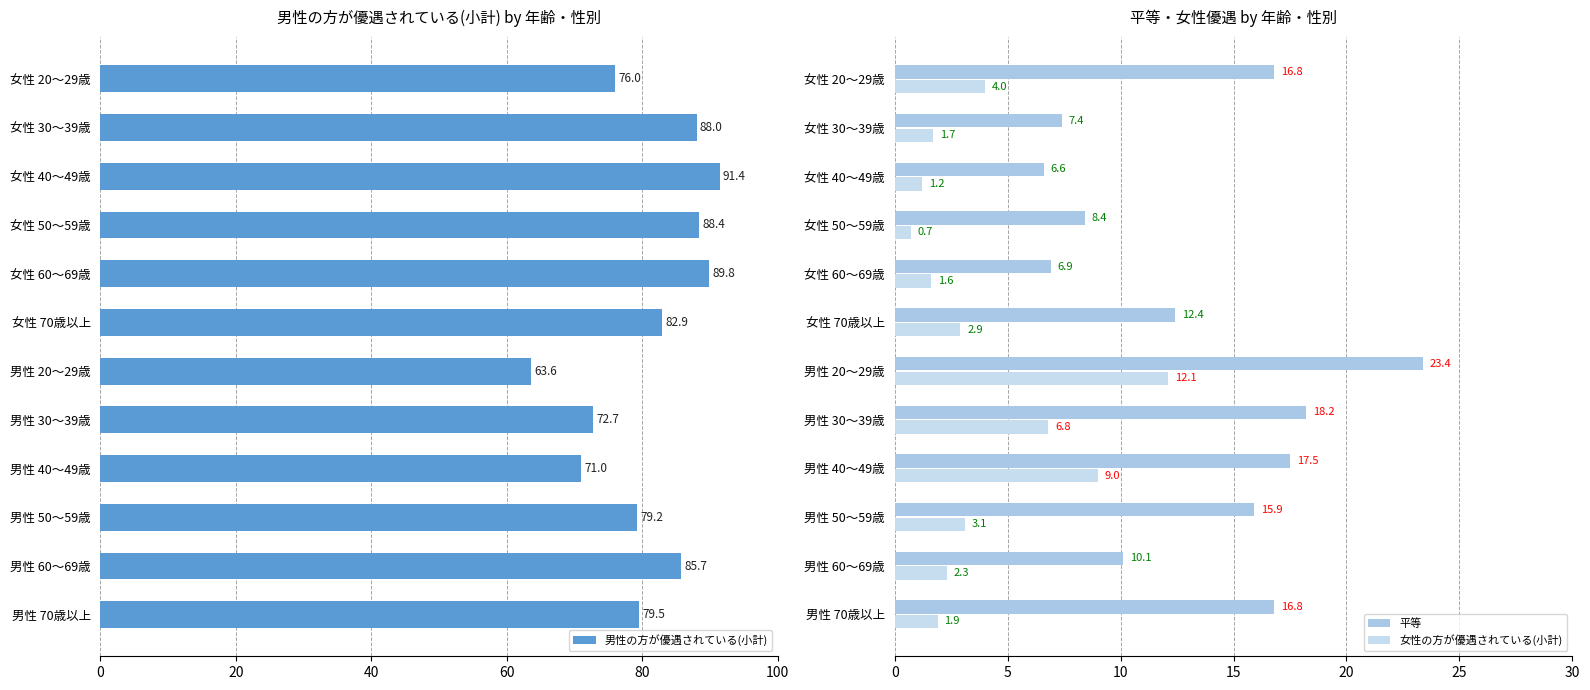

How many values in the 女性の方が優遇されている(小計) series are below 2?

5